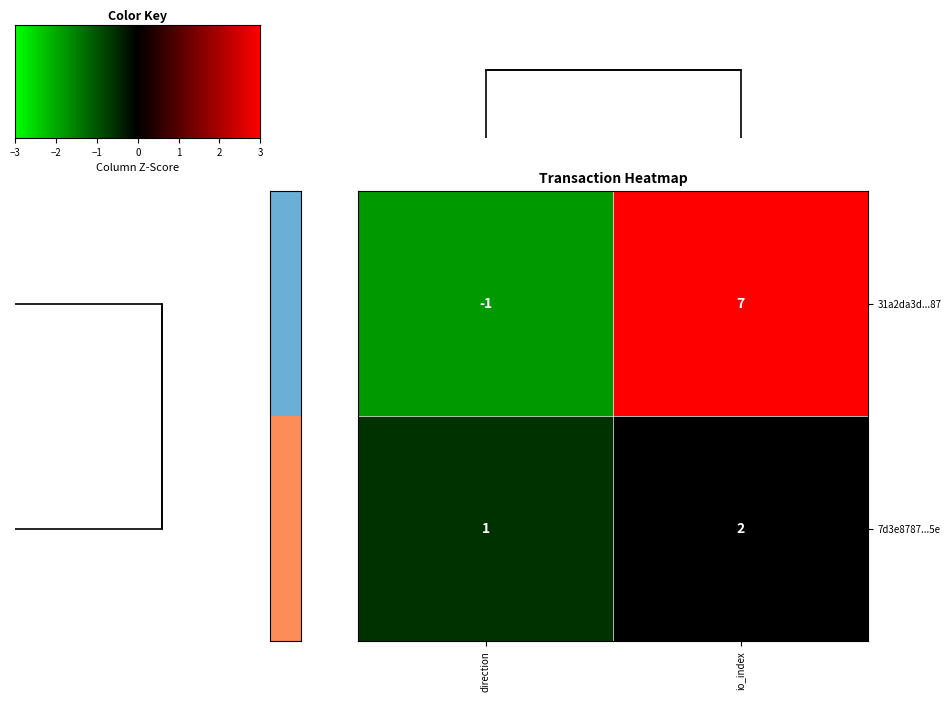

What is the difference between the 31a2da3d...87 values at direction and io_index?

8